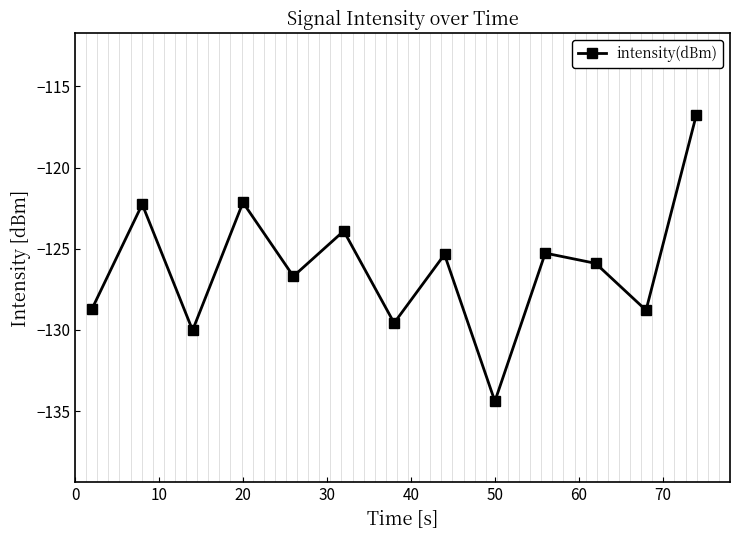

How many interior local peaks (higher than both neighbors) does the data have?

5